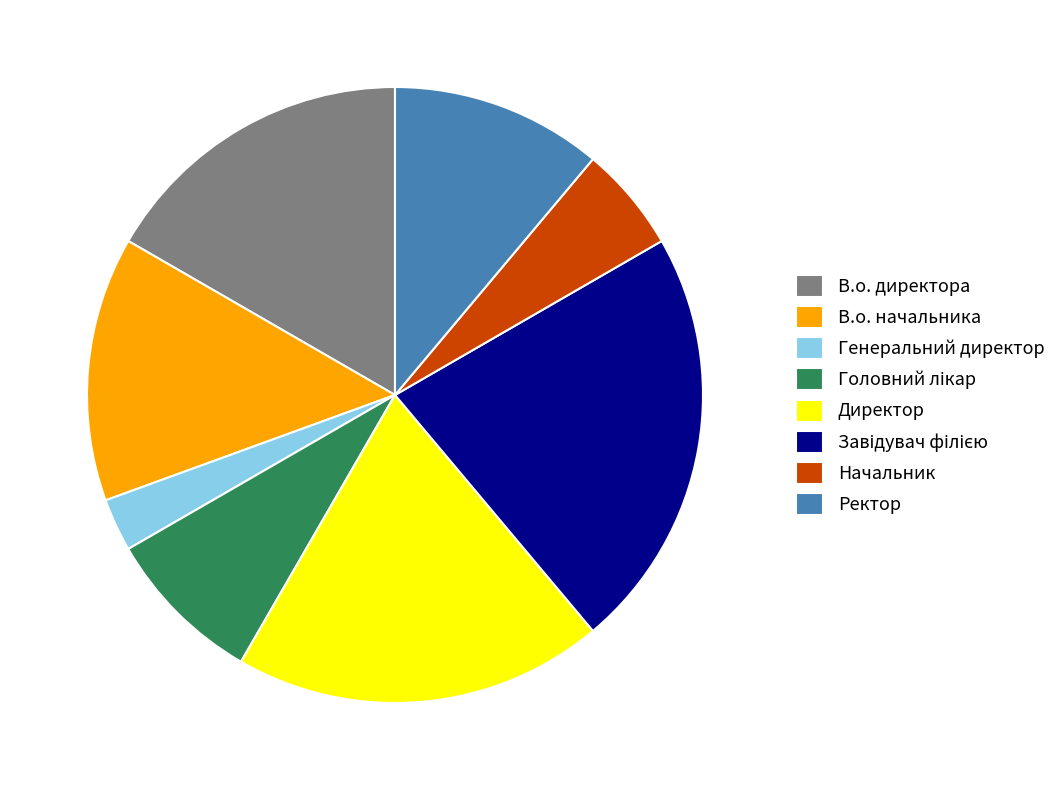

Approximately how many times larger is the value at Генеральний директор compared to Начальник?

0.5